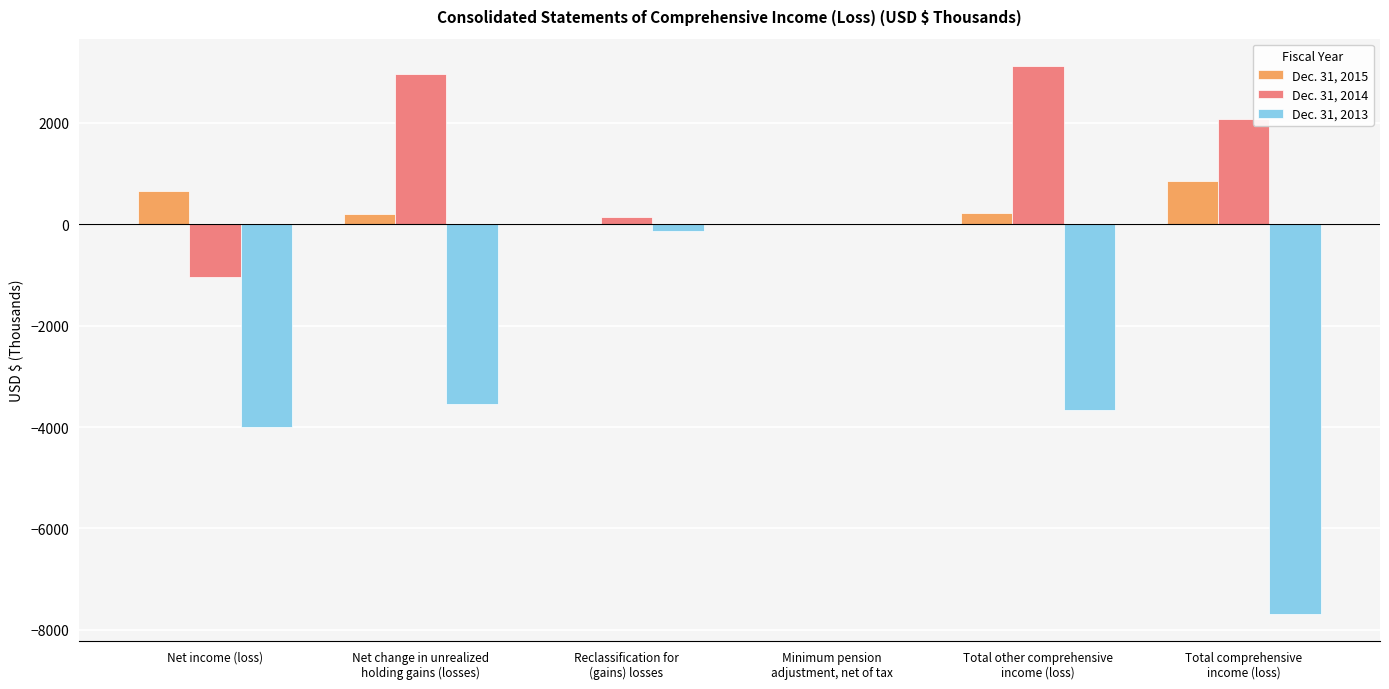

True or false: Dec. 31, 2014 has a value of 3117 at Total other comprehensive
income (loss).

True